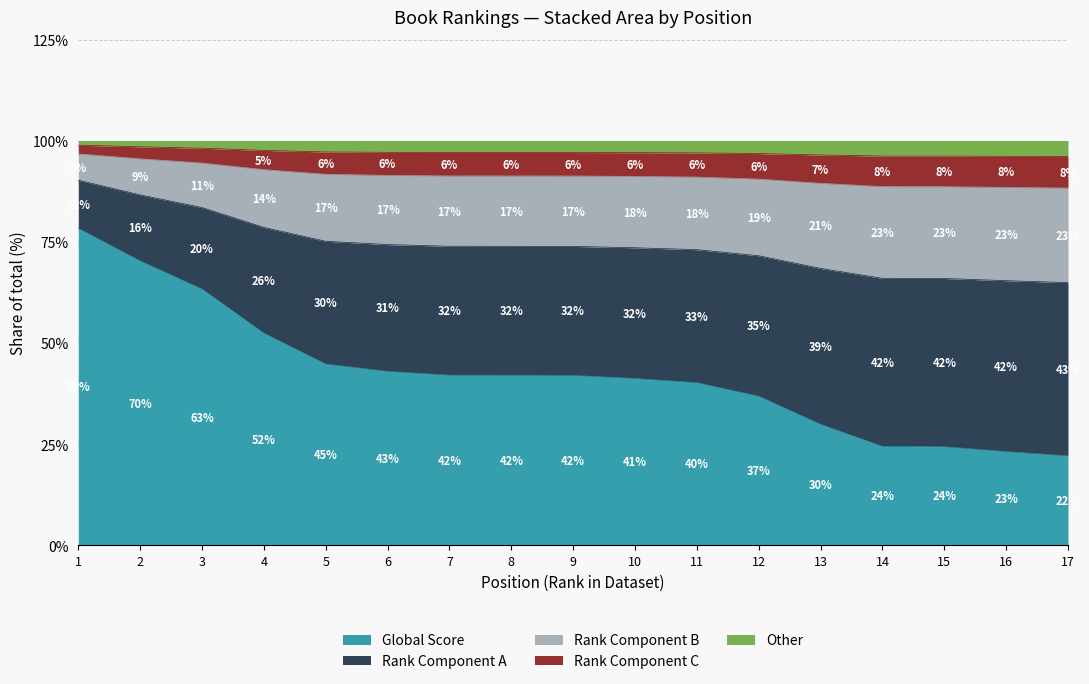

What is the total value across all series at 8?

100.0